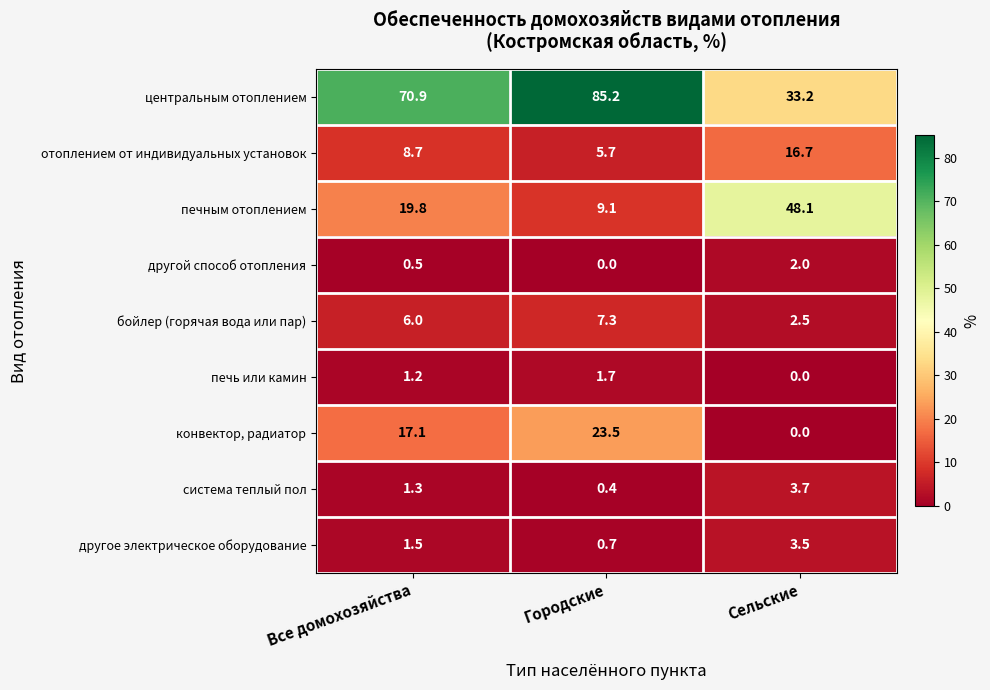

At which label is другое электрическое оборудование closest to 2?

Все домохозяйства